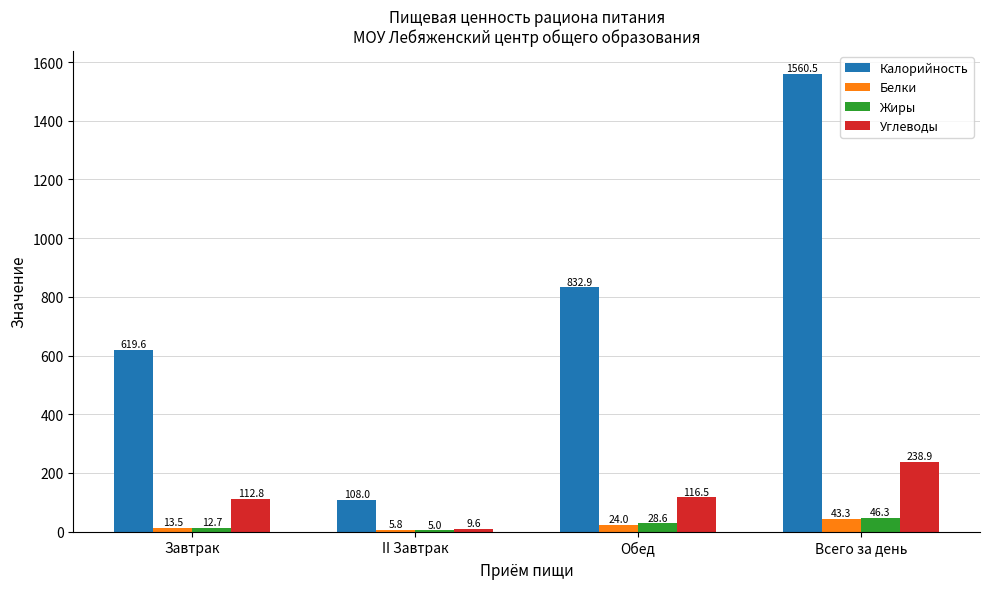

What is the label of the 1st bar from the right?

Всего за день